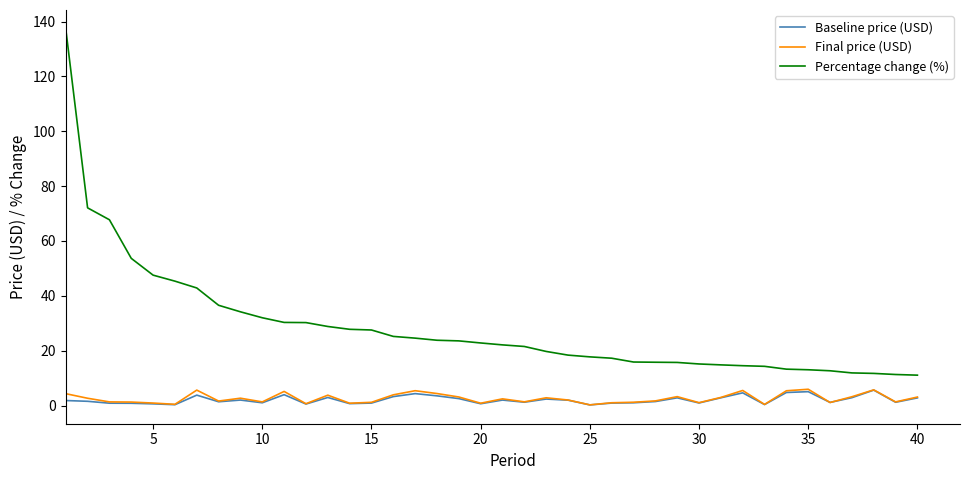

True or false: Percentage change (%) and Baseline price (USD) cross at least once.

False